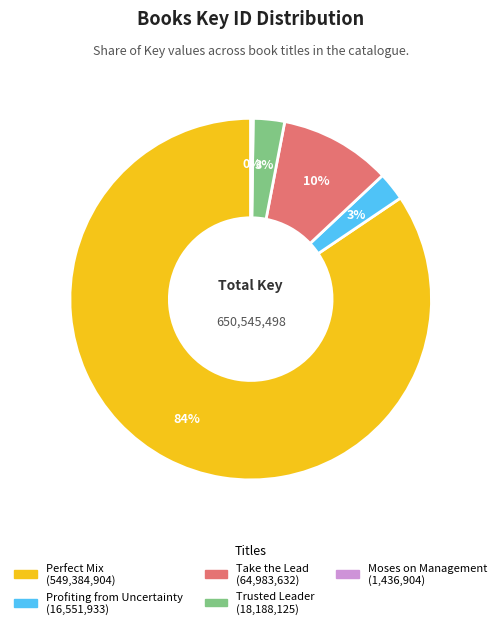

Does Profiting from Uncertainty account for over 50% of the chart?

No